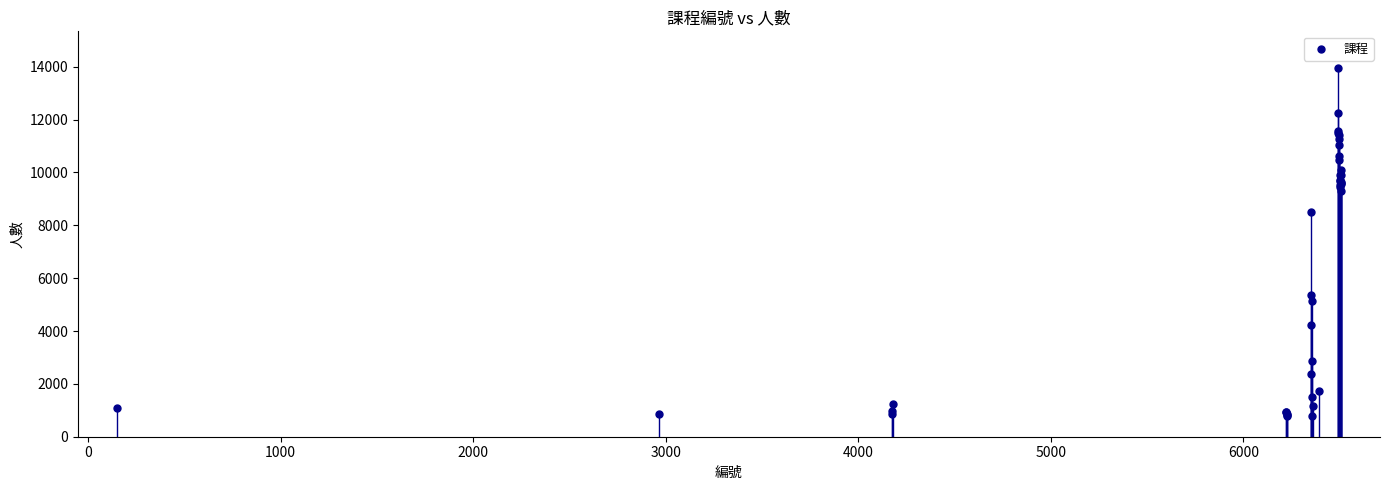

What Y value in the scatter plot is closest to 7373?

8508